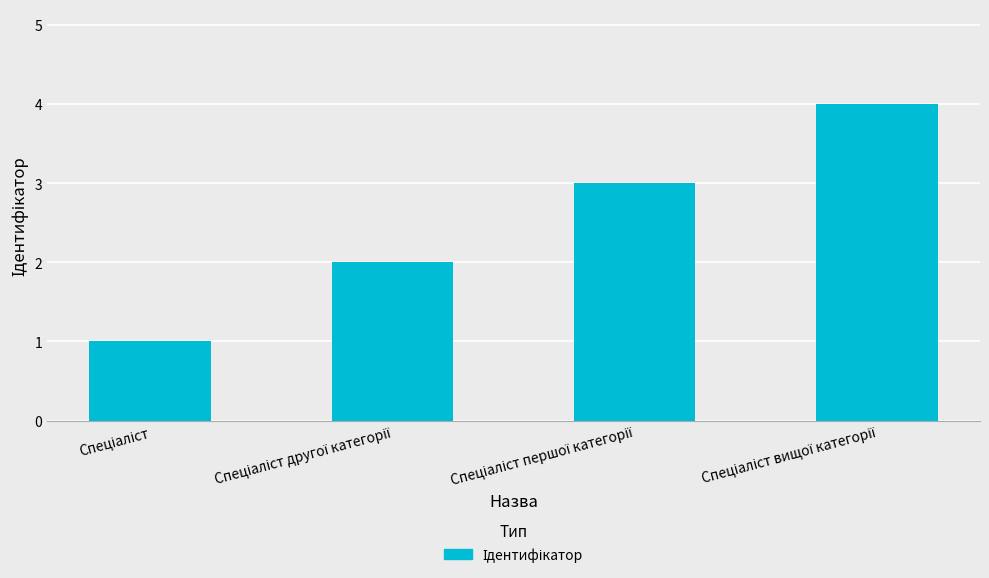

Does the chart contain stacked bars?

No